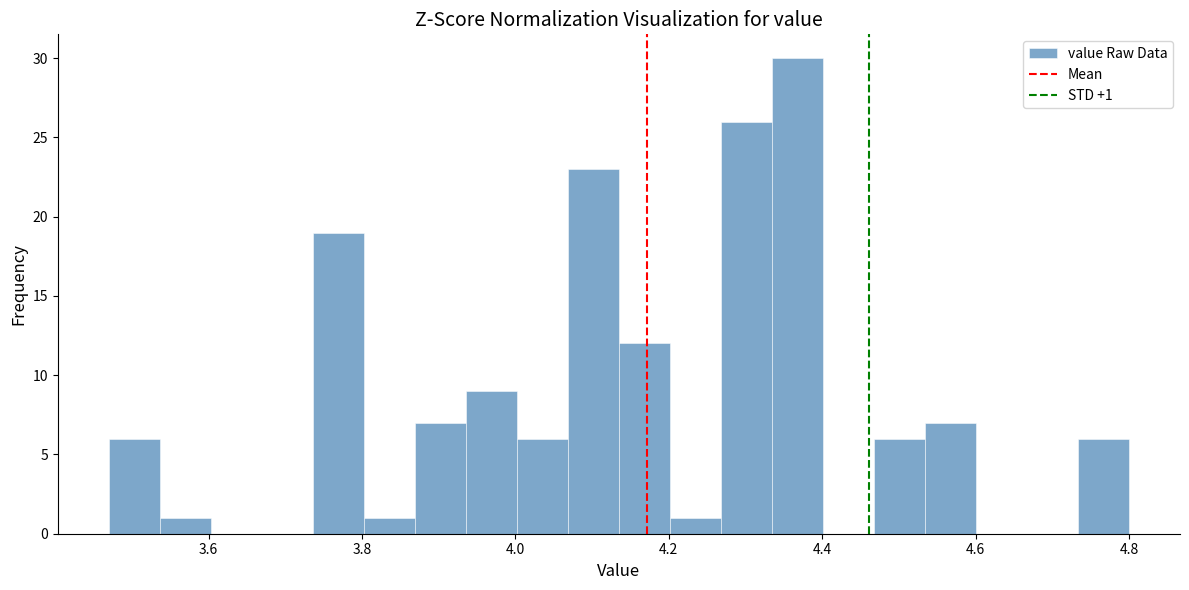

Read against the x-axis, roughly where is the centre of the tallest bar?

4.36